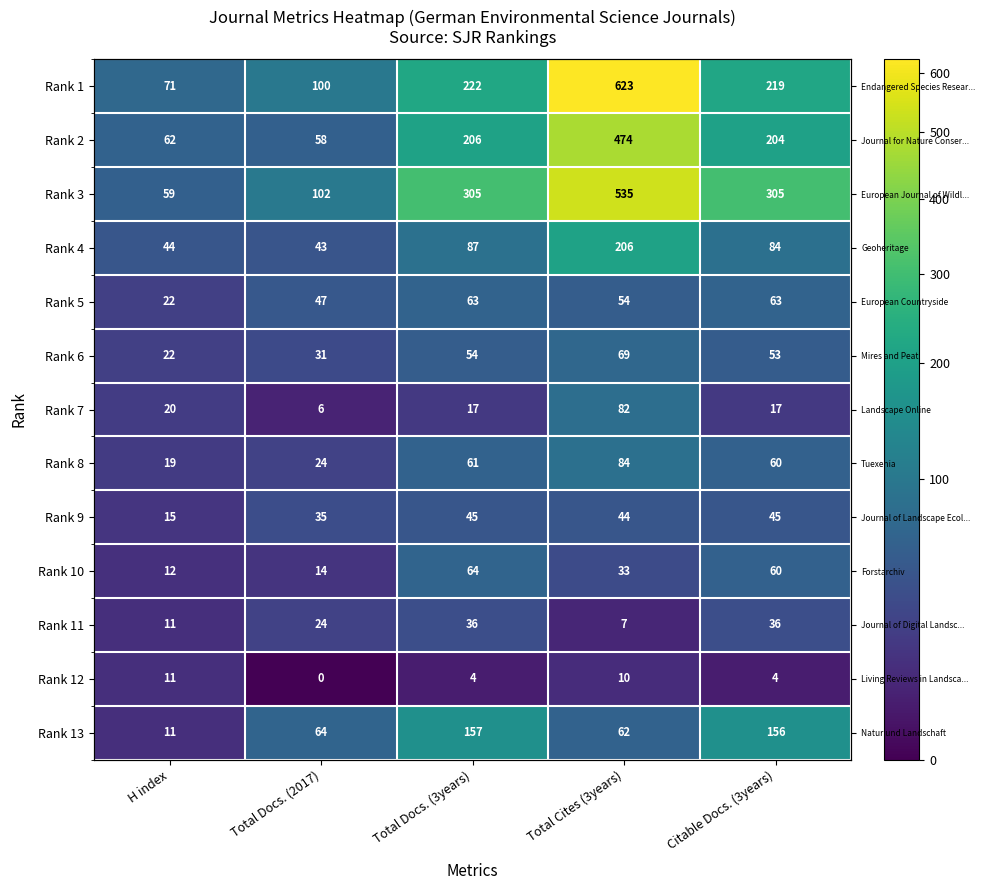

How many data points in Rank 4 are above 84?

2